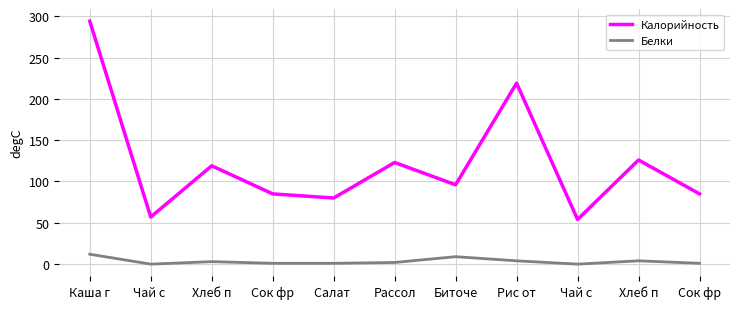

How many interior local peaks does the Калорийность series have?

4